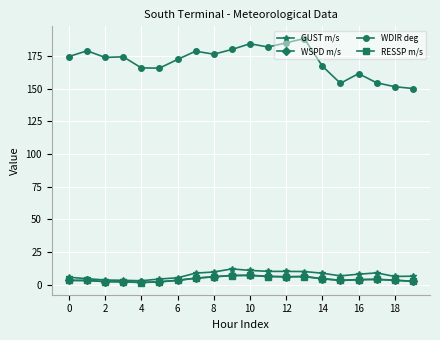

Does the chart display data point markers on the line(s)?

Yes